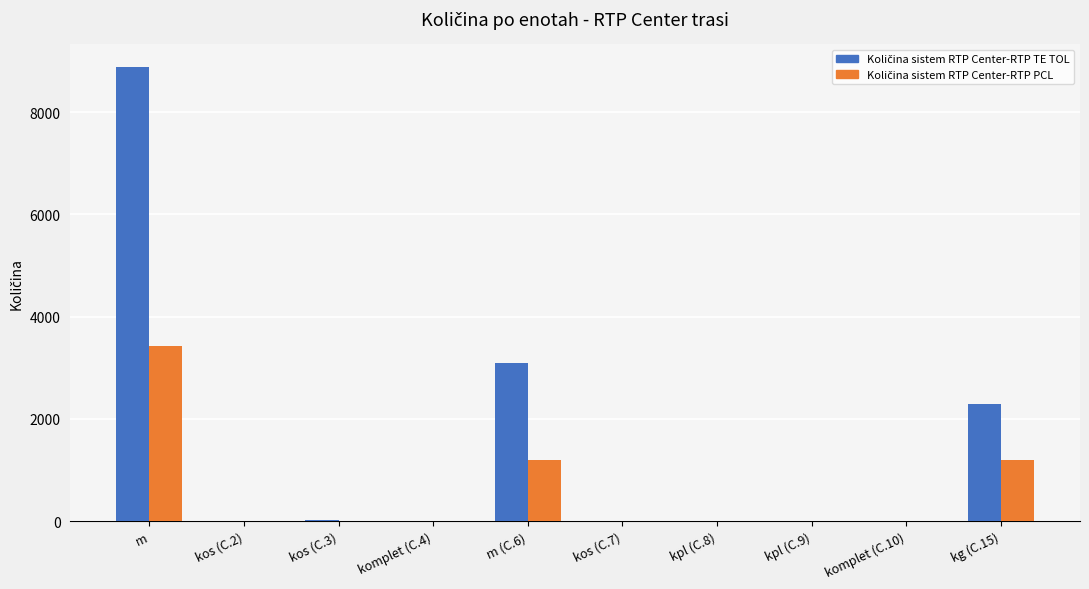

At which category is the sum across all series the highest?

m